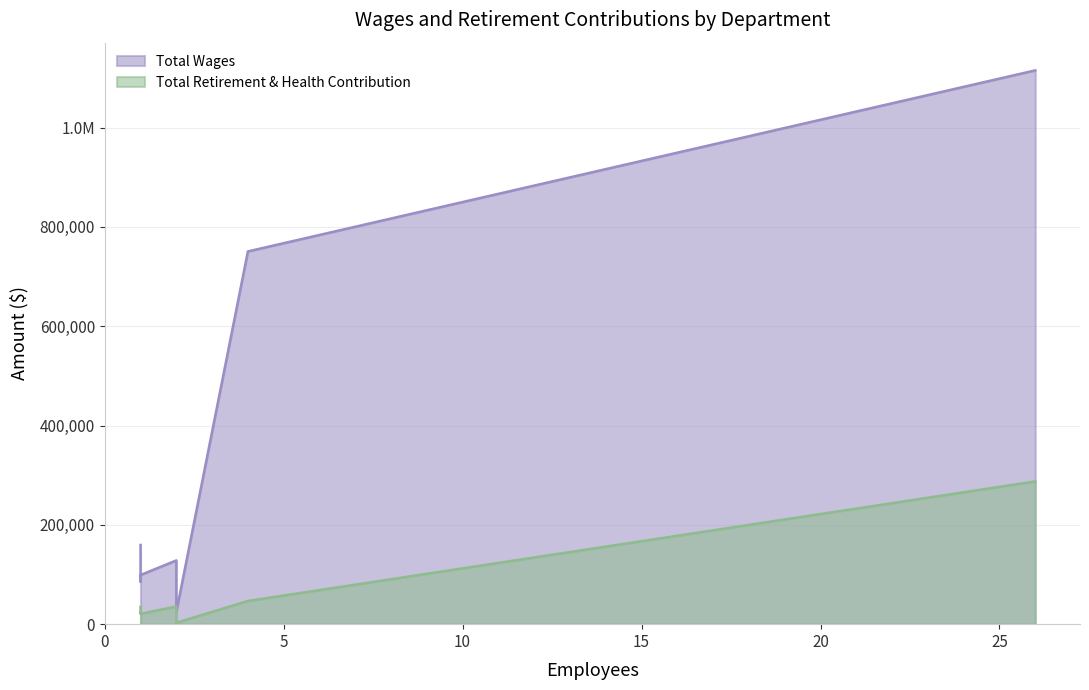

True or false: Total Retirement & Health Contribution and Total Wages intersect in this chart.

False